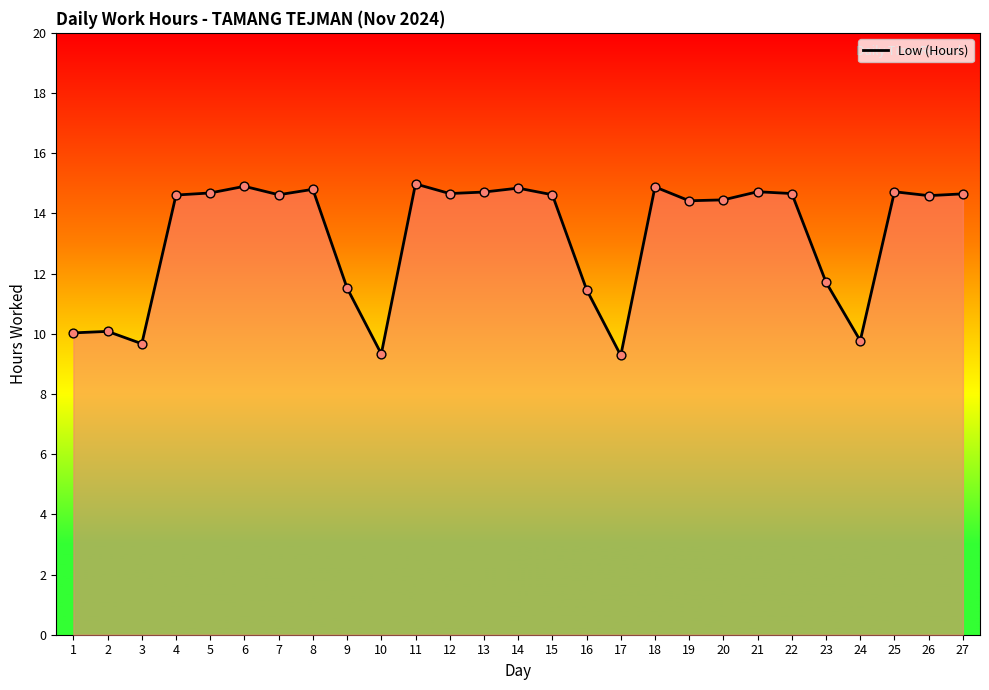

What is the ratio of the value at 8 to the value at 2?

1.5